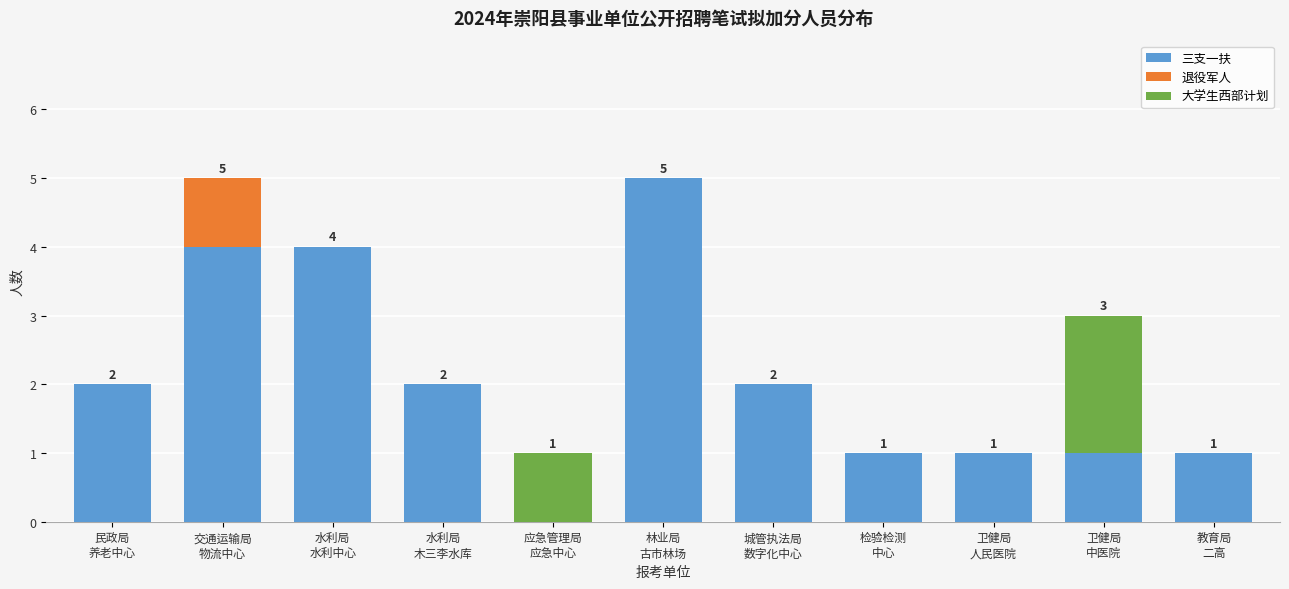

What is the maximum value for 三支一扶?

5